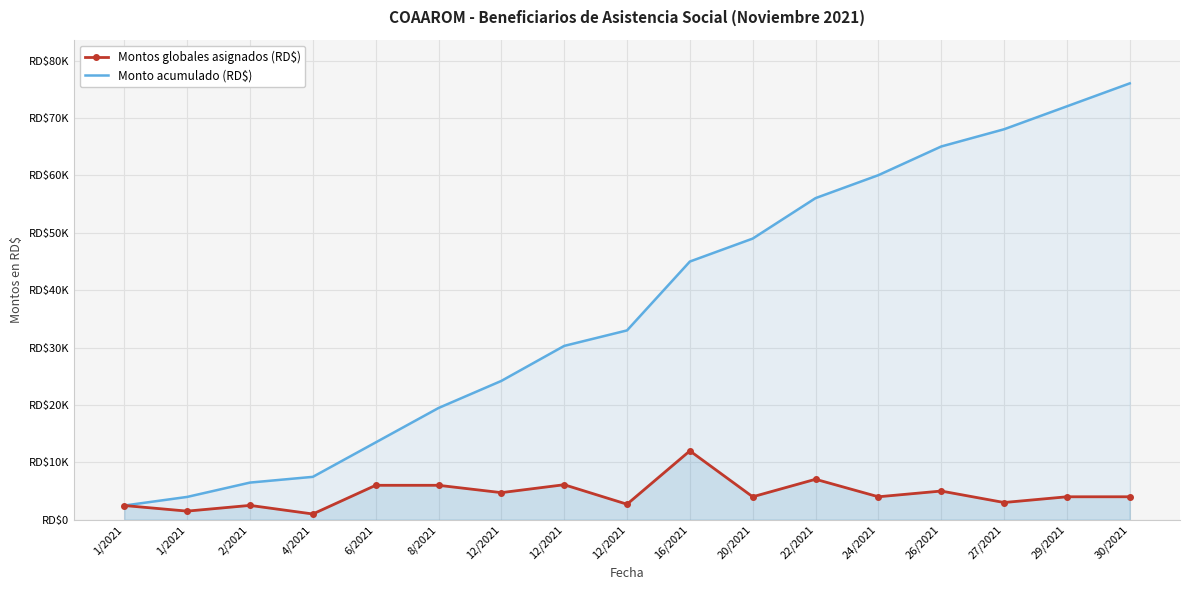

At which label does Montos globales asignados (RD$) first exceed 4000?

6/2021